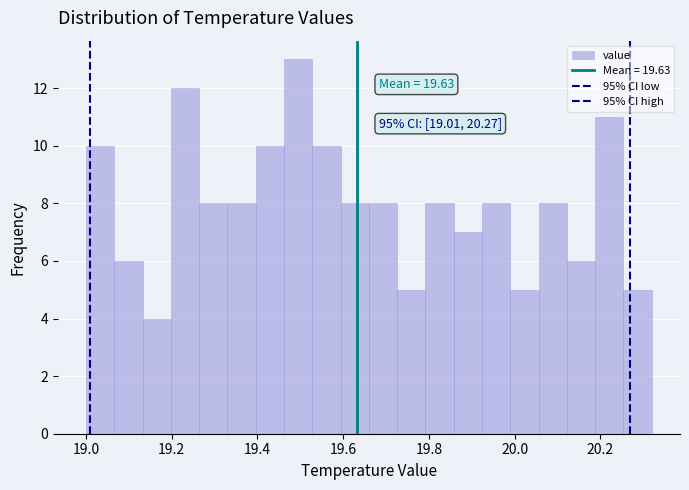

Around what value on the x-axis is the tallest bar? Give the approximate position of its centre, as read against the axis.

19.50